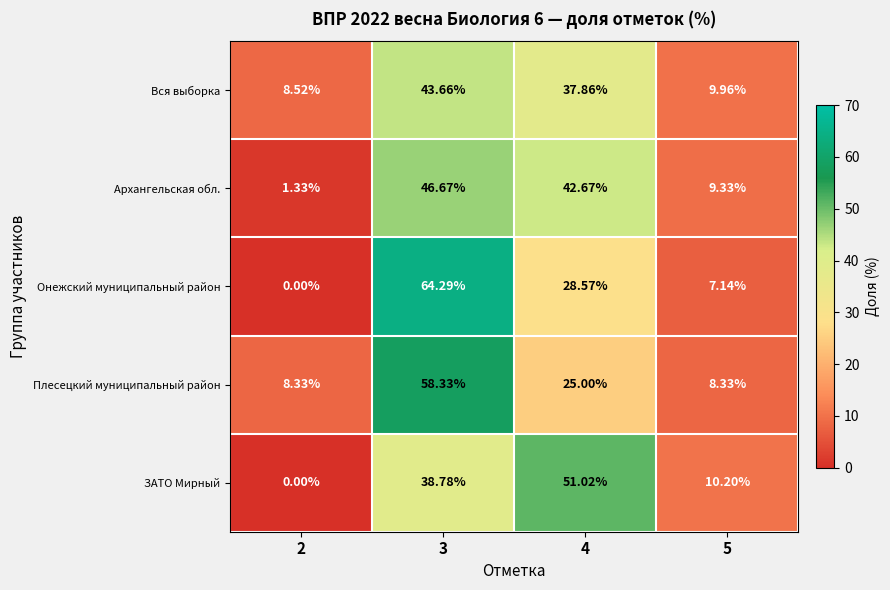

List the series in order of their peak value, highest first.

Онежский муниципальный район, Плесецкий муниципальный район, ЗАТО Мирный, Архангельская обл., Вся выборка